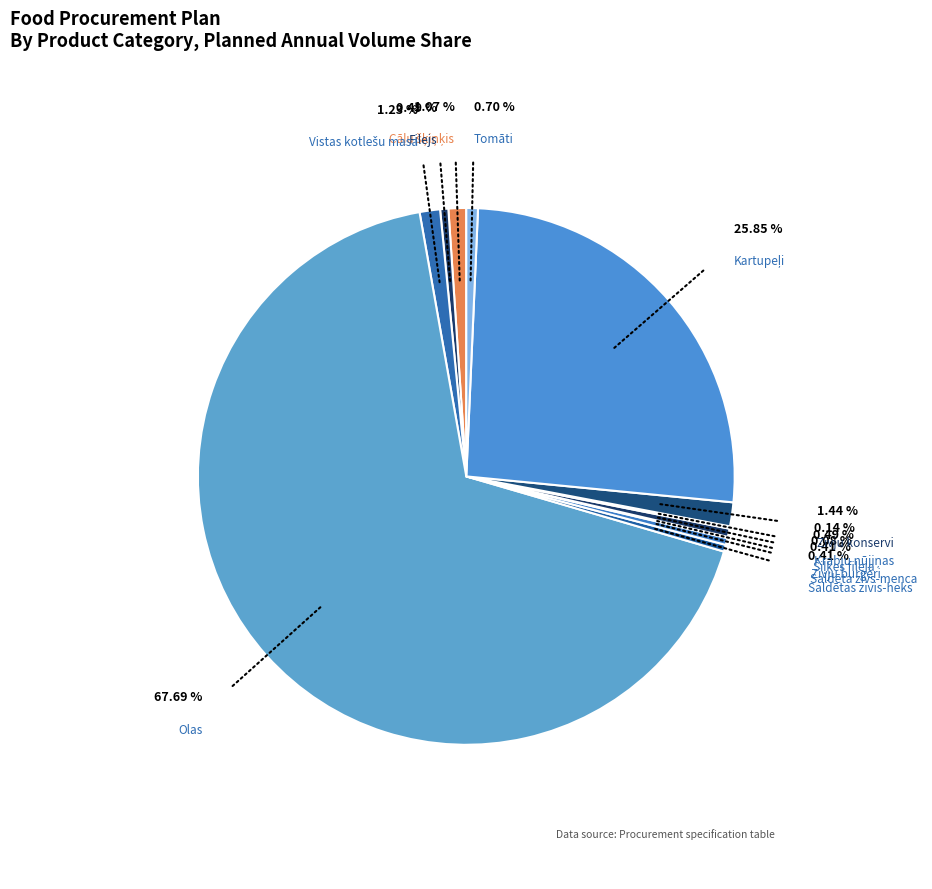

The Zivju konservi slice represents 1% of the pie. True or false?

True